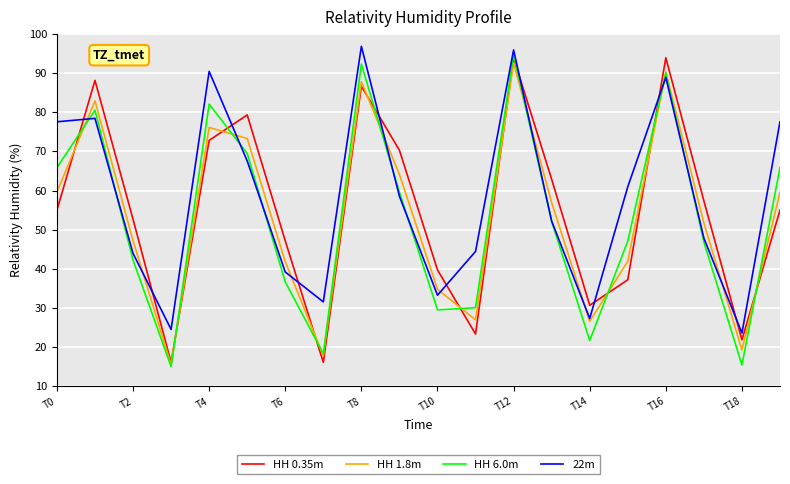

What is the highest value of the HH 6.0m series?

94.8